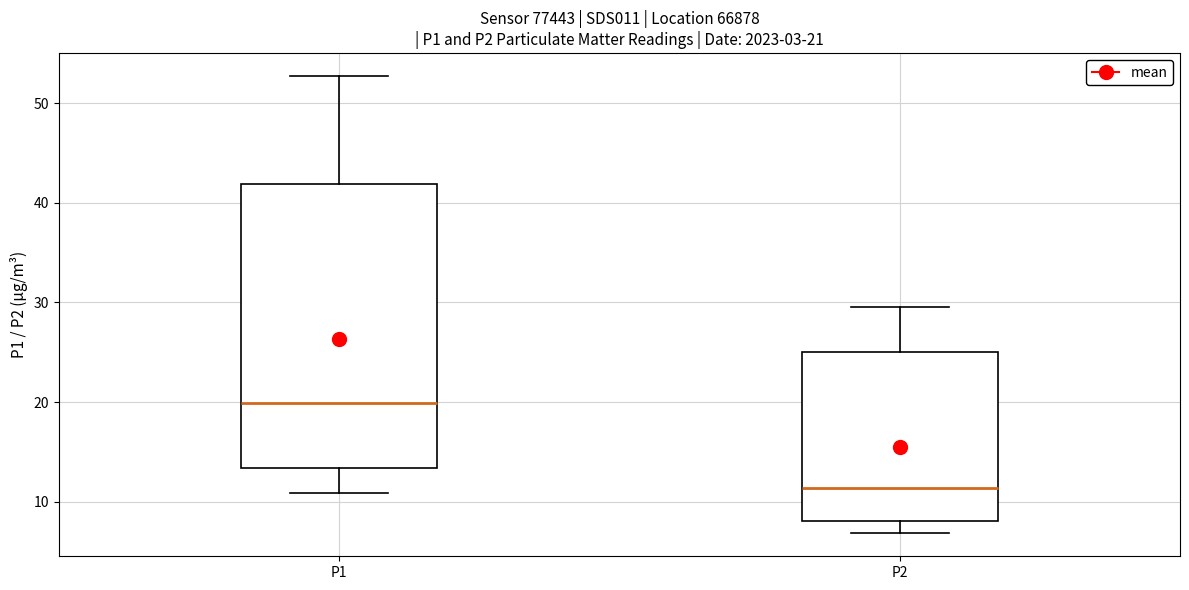

Which box's median line is the lowest?

P2